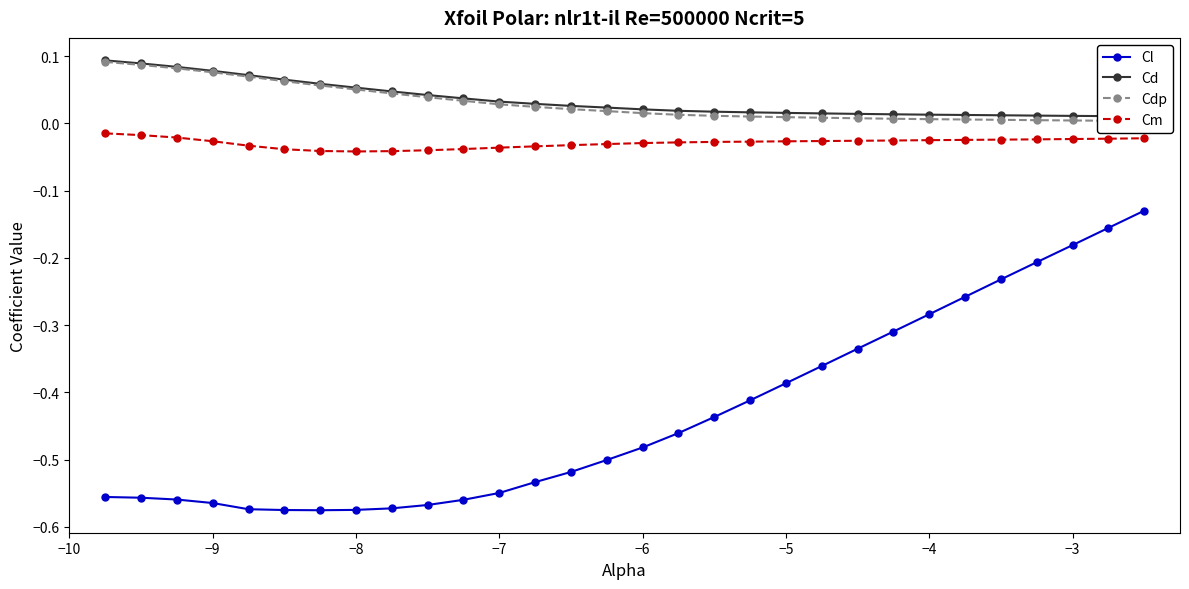

How many categories are shown in the chart?

30